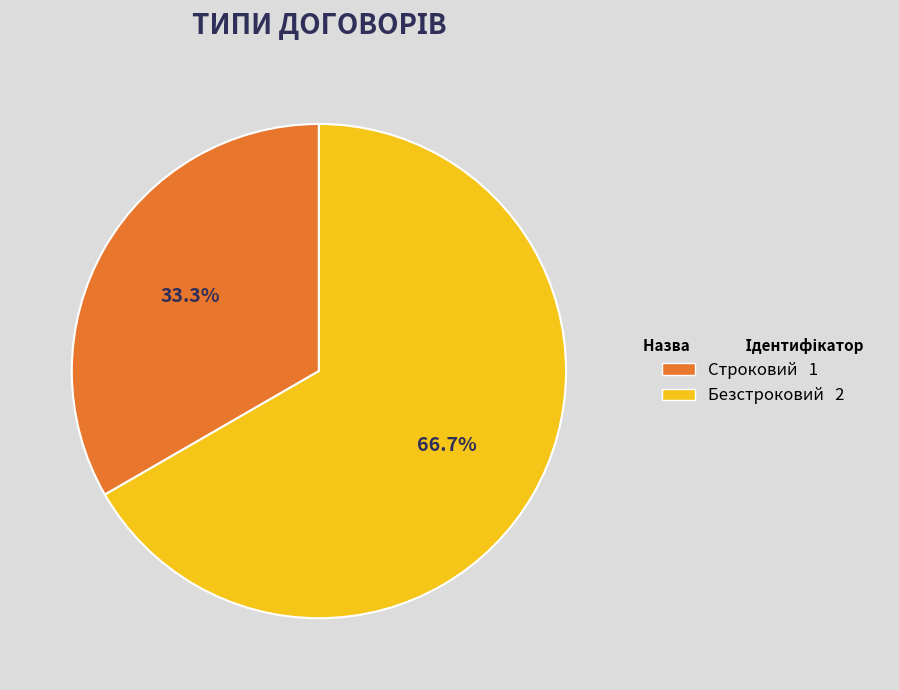

Count the number of slices in the pie.

2